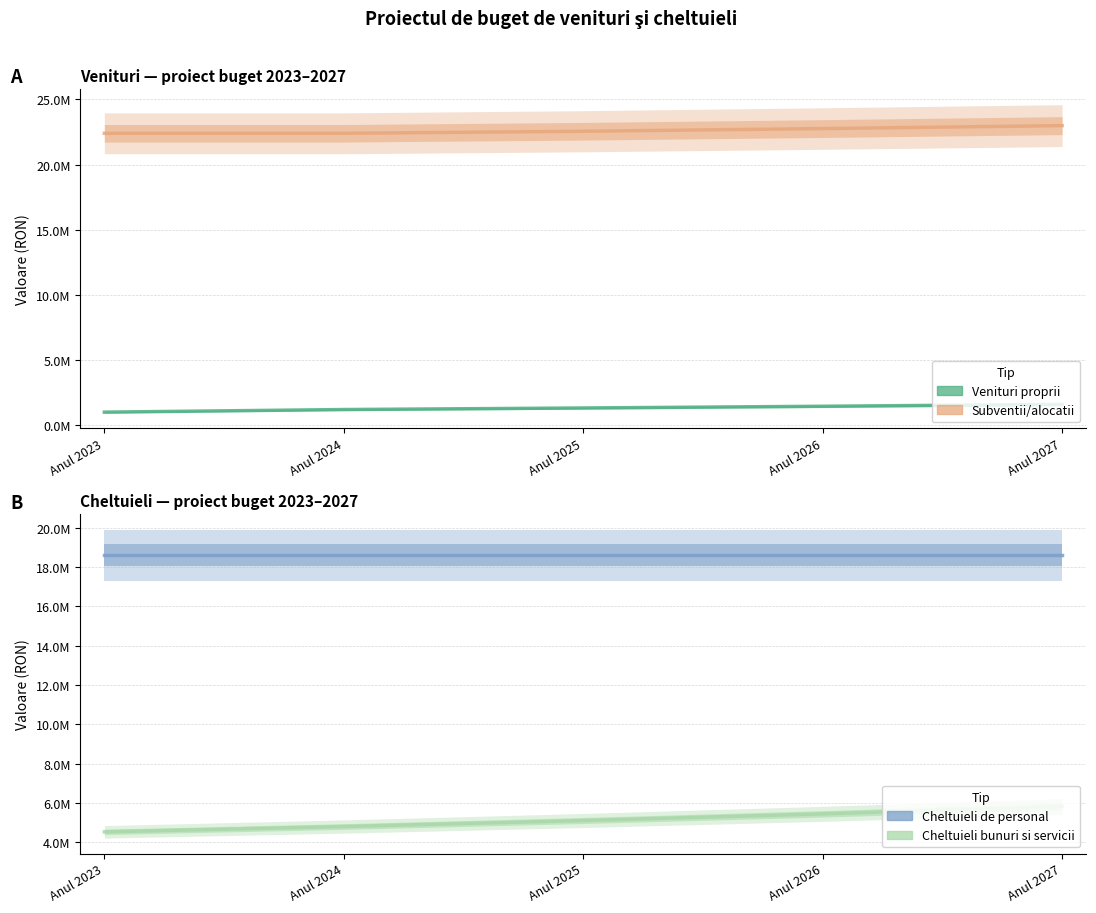

What is the value of the Subventii/alocatii point at the 5th from the left?

22986970